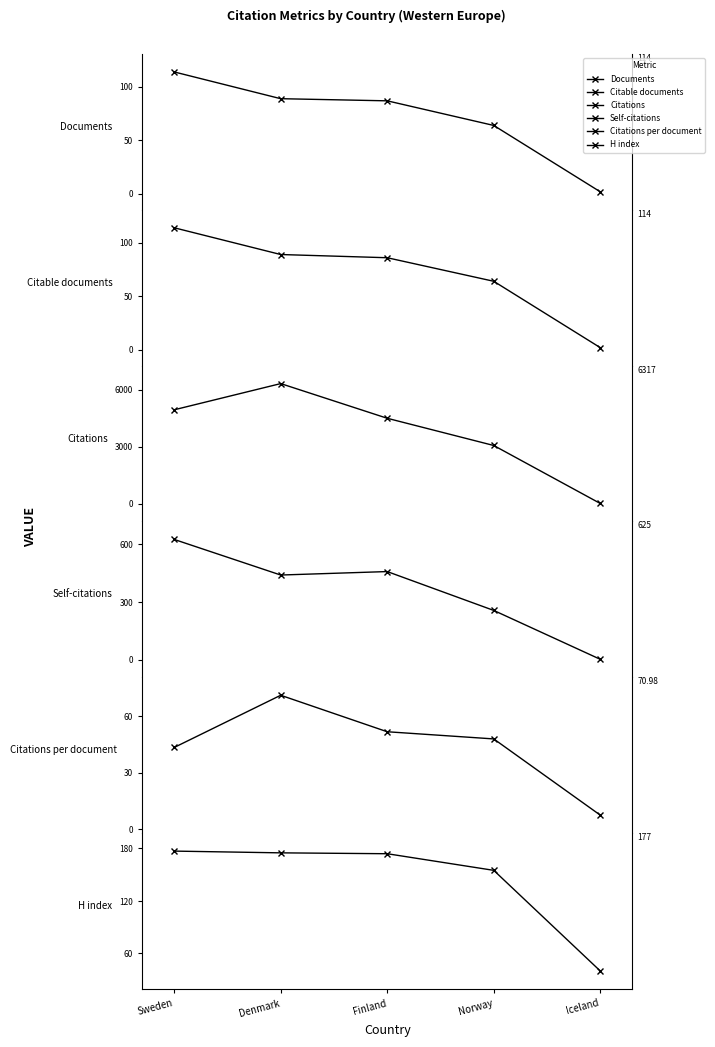

Where do Citations per document and Self-citations first cross each other?

Norway and Iceland